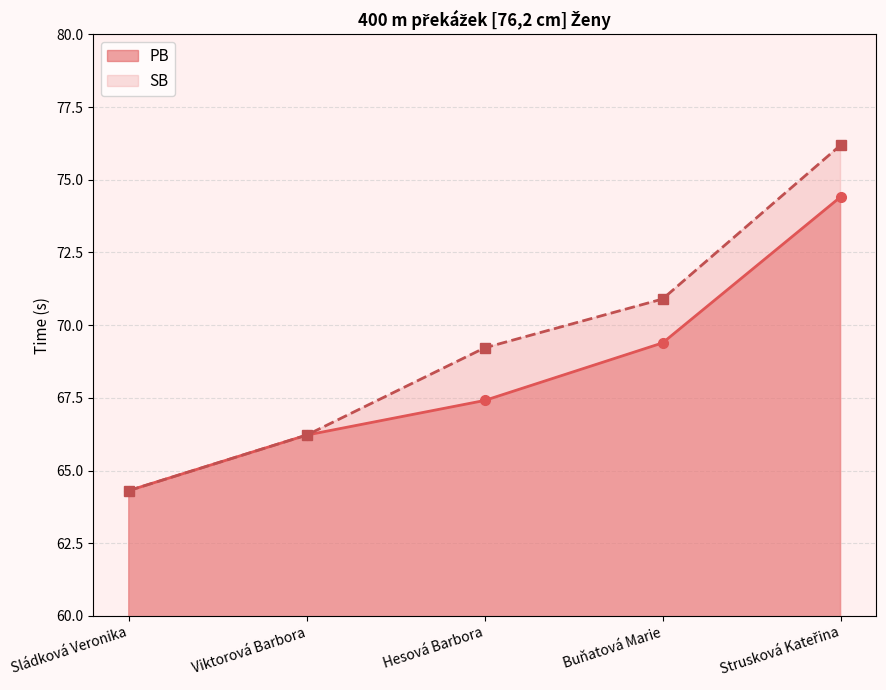

Is it true that SB equals 93.7 at Viktorová Barbora?

False